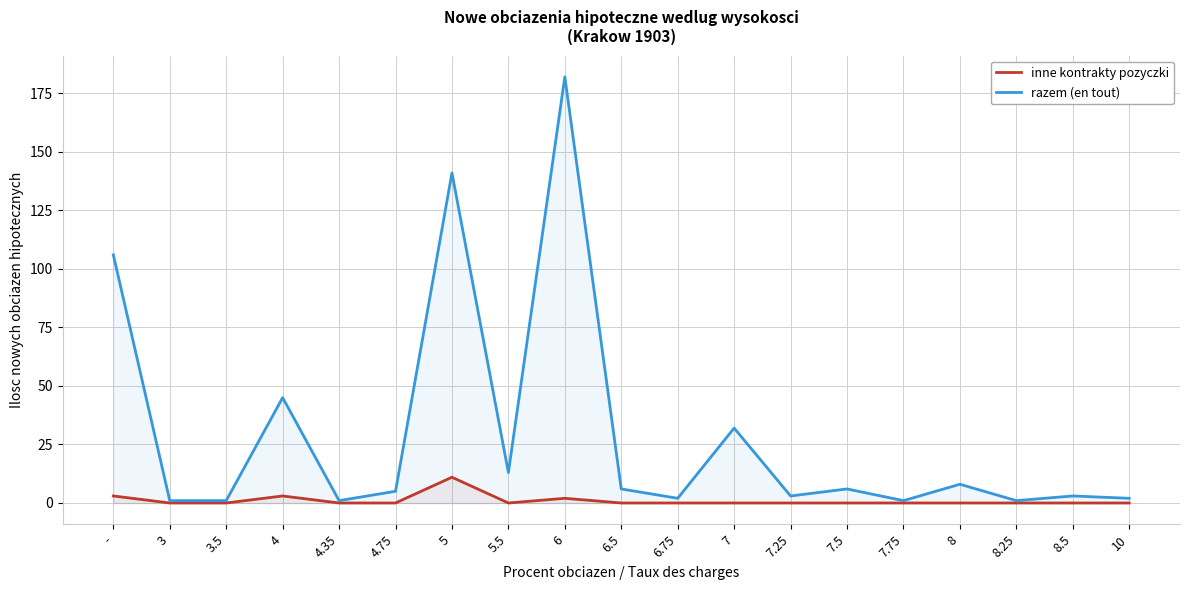

At 8, list the series in order from smallest to largest.

inne kontrakty pozyczki, razem (en tout)